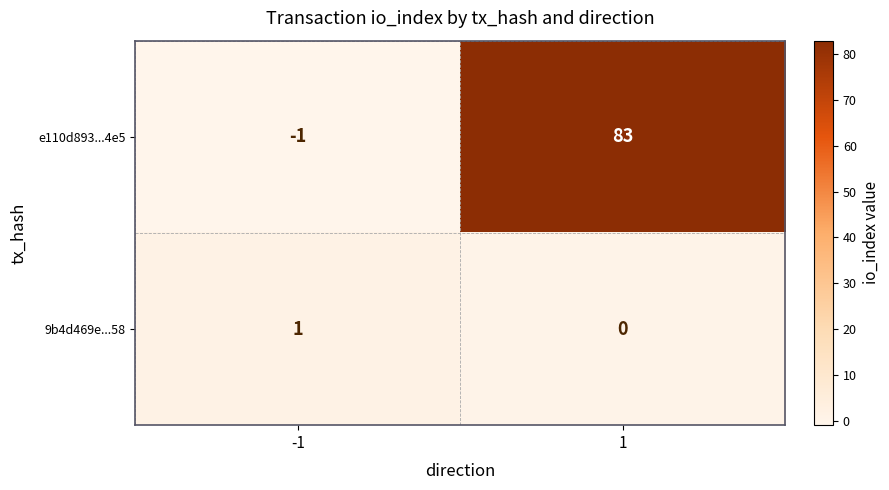

What is the total value across all series at 1?

83